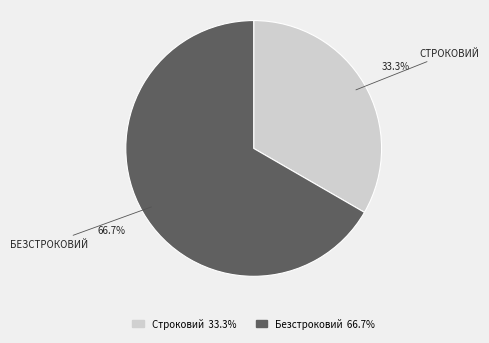

To the nearest percent, what is the difference between the largest and smallest slice percentages?

33%